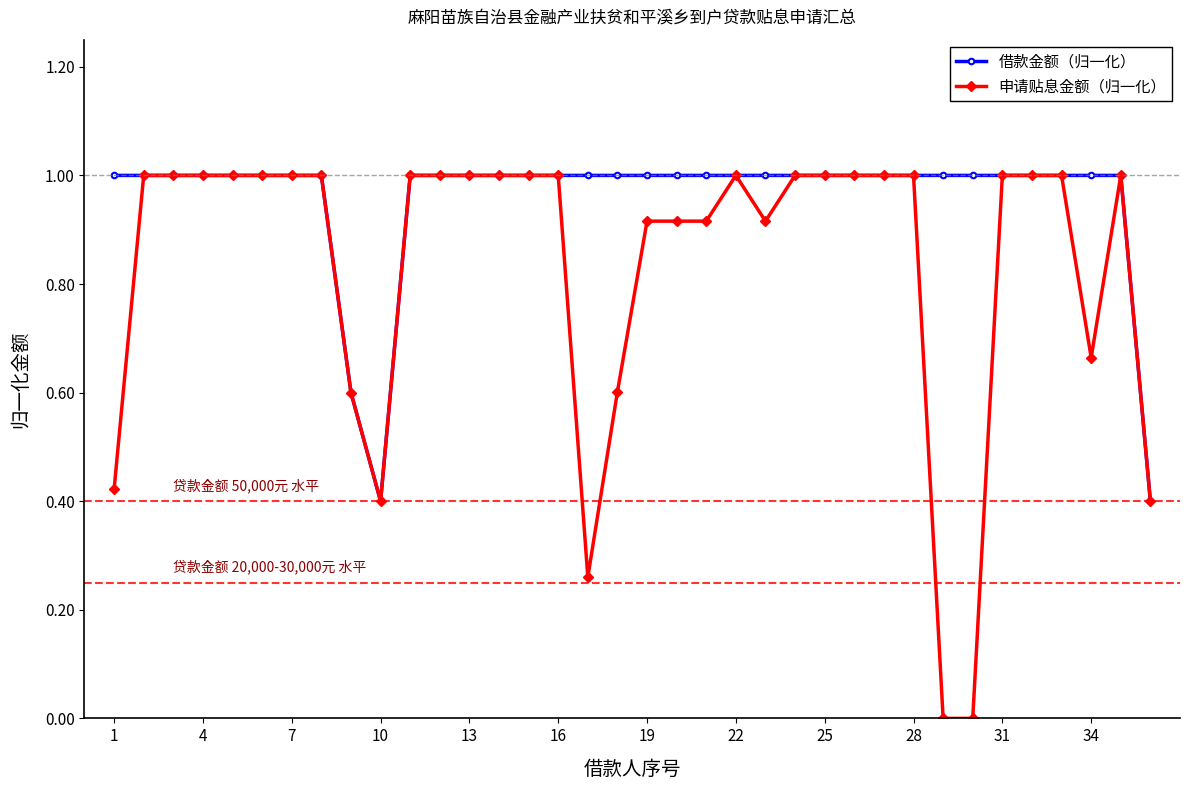

What is the value of the 借款金额（归一化） point at the 8th from the left?

1.0